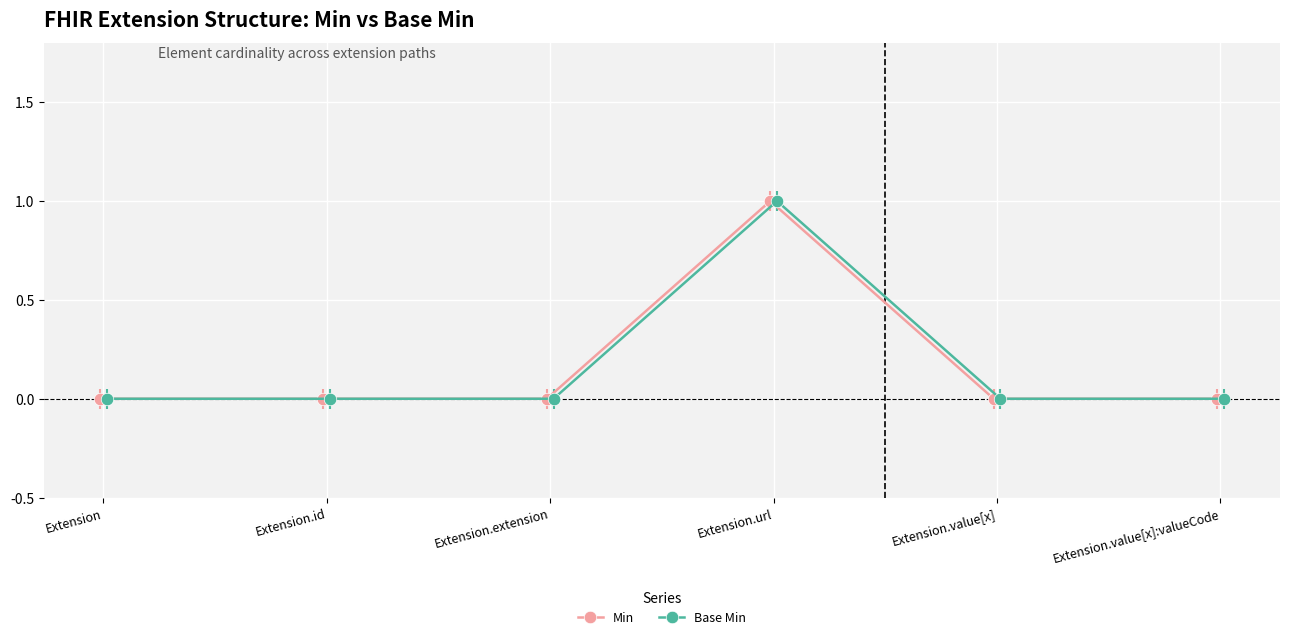

Which series has the widest spread of values?

Min